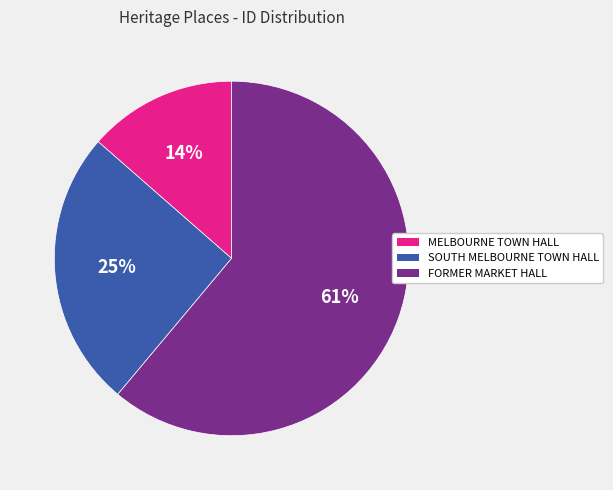

Is the sum of SOUTH MELBOURNE TOWN HALL and MELBOURNE TOWN HALL greater than half?

No